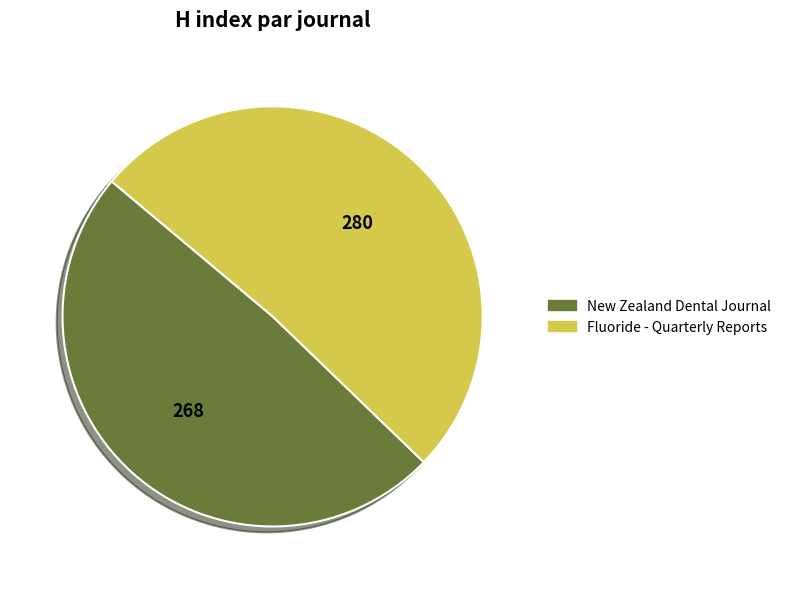

True or false: New Zealand Dental Journal accounts for 54% of the total.

False